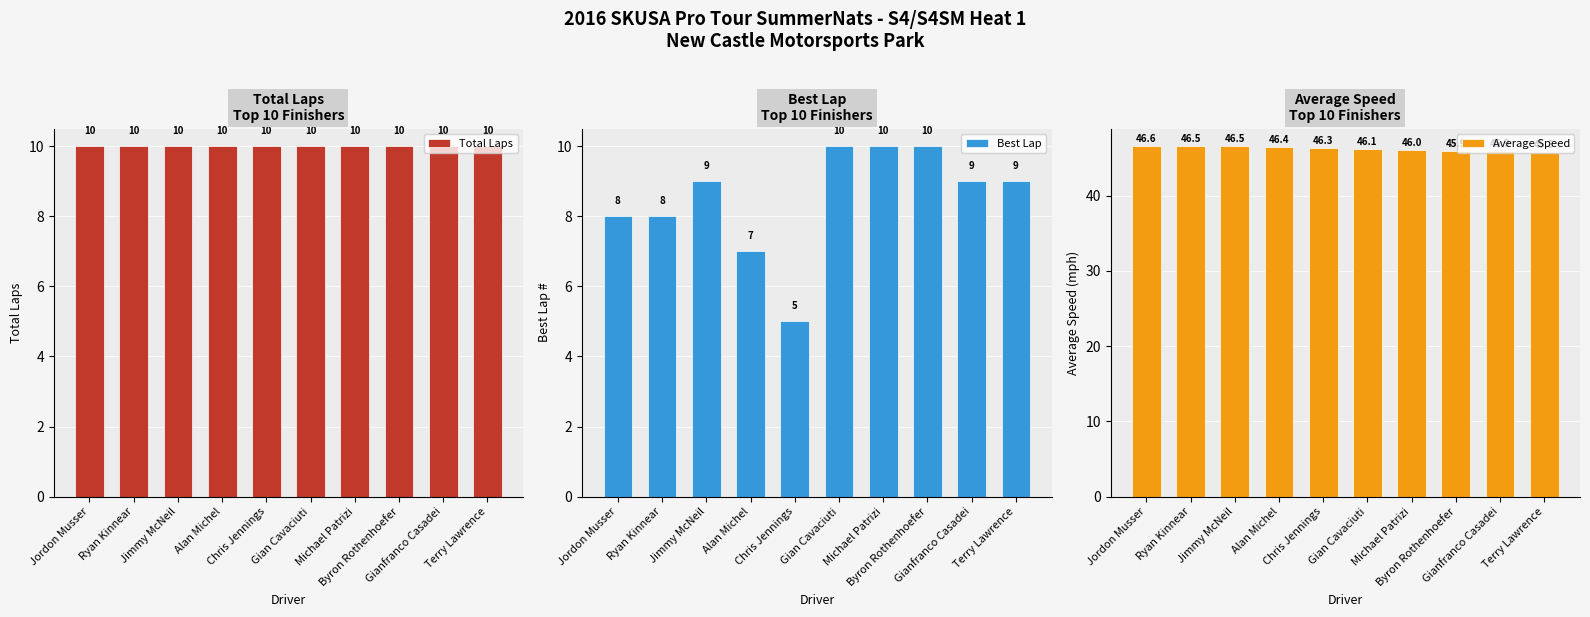

What is the minimum value shown in the chart?

5.0